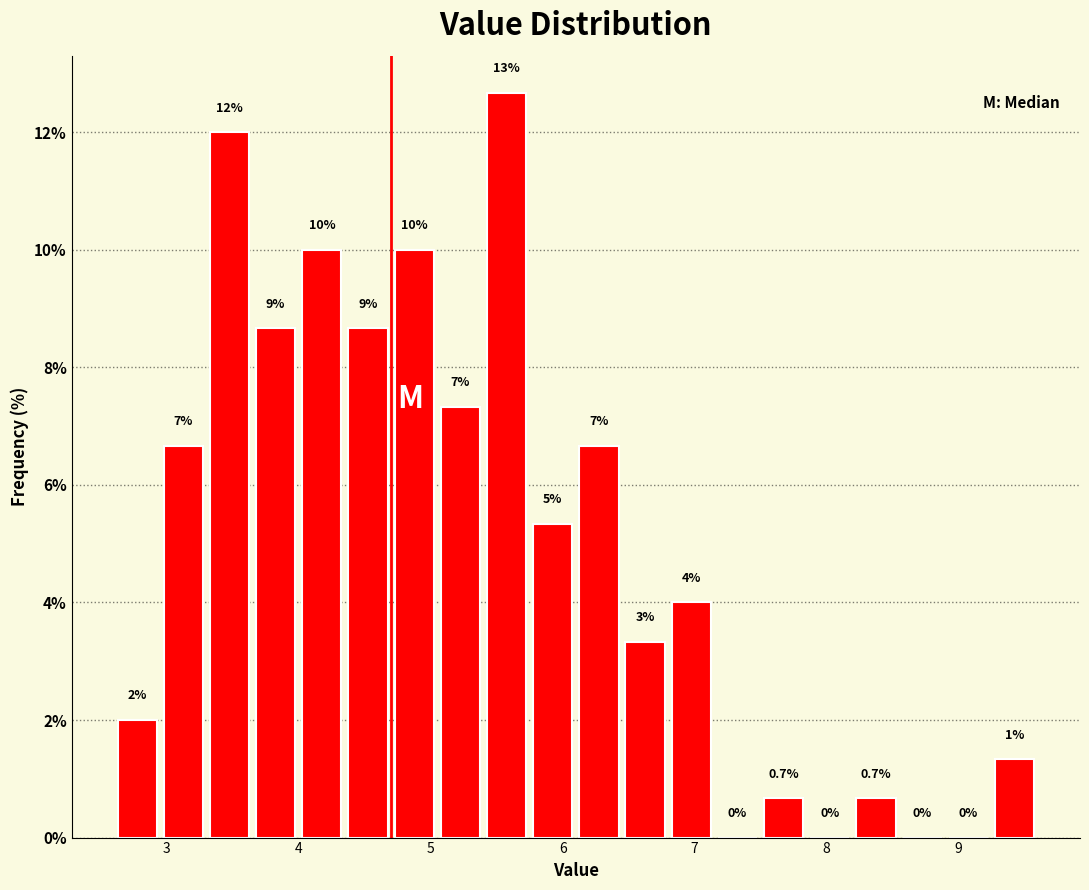

Around what value on the x-axis is the tallest bar? Give the approximate position of its centre, as read against the axis.

5.6